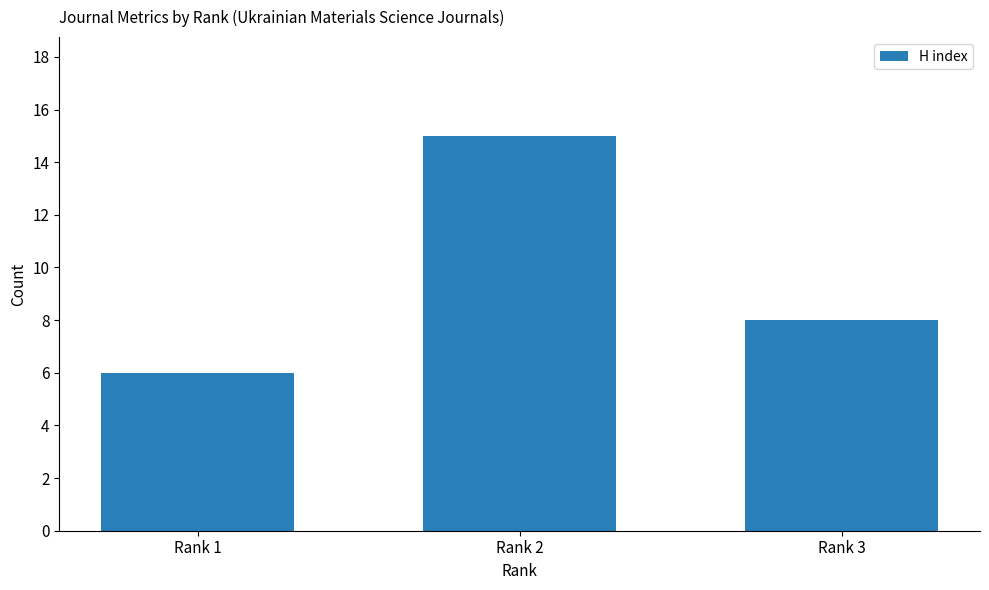

What is the difference between the values at Rank 1 and Rank 3?

2